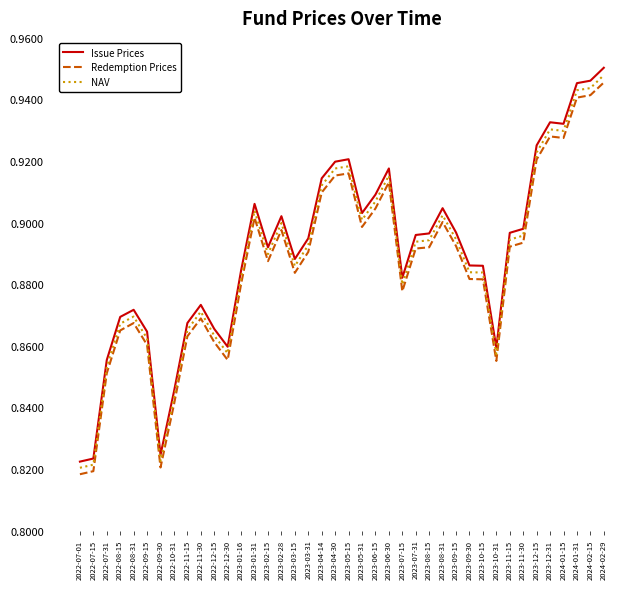

Which label corresponds to the largest value in the chart?

2024-02-29